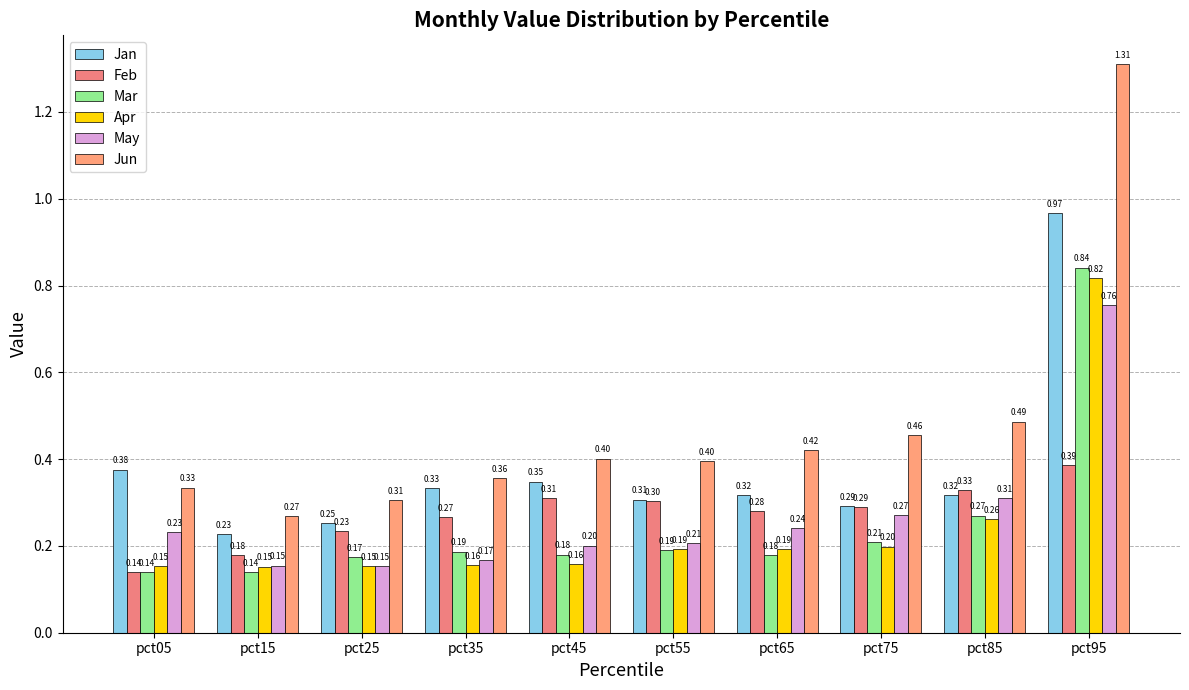

How many groups of bars are there?

10